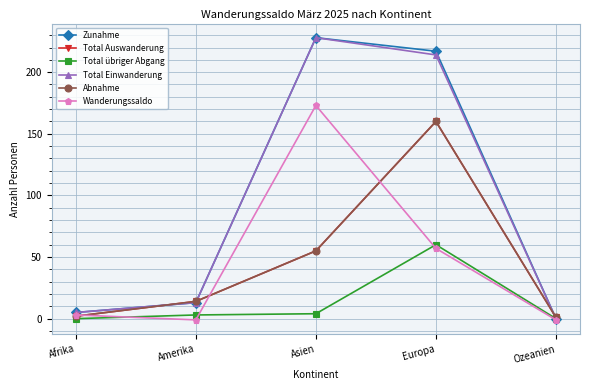

Reading left to right, what are all the values shown in this chart?

Zunahme: 5	13	228	217	0
Total Auswanderung: 2	14	55	160	1
Total übriger Abgang: 0	3	4	60	0
Total Einwanderung: 5	13	228	214	0
Abnahme: 2	14	55	160	1
Wanderungssaldo: 3	-1	173	57	-1